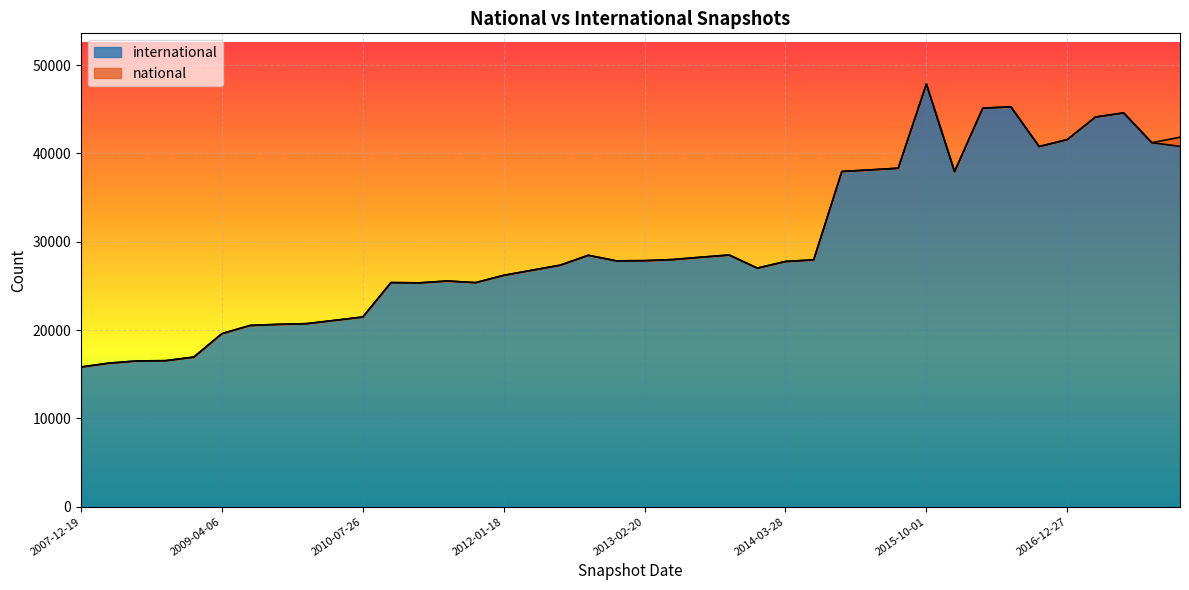

Which has a higher value, 2010-04-01 or 2016-07-04?

2016-07-04